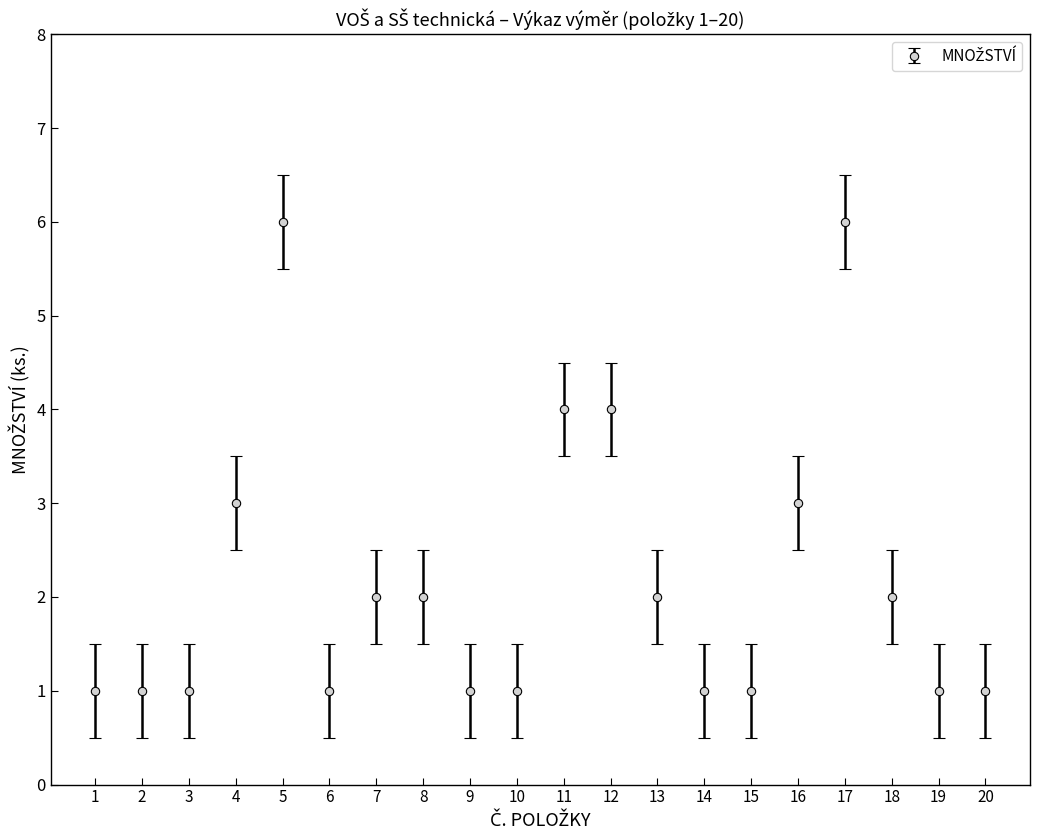

Is this an area chart (filled region under the line)?

No